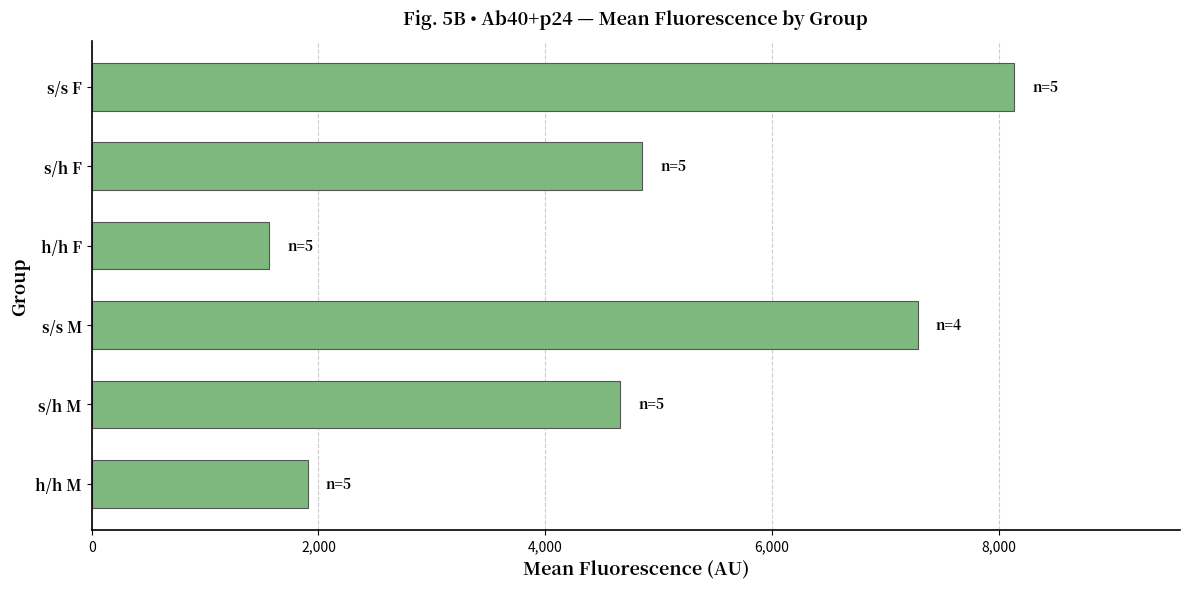

List the labels in order of value, largest first.

s/s F, s/s M, s/h F, s/h M, h/h M, h/h F